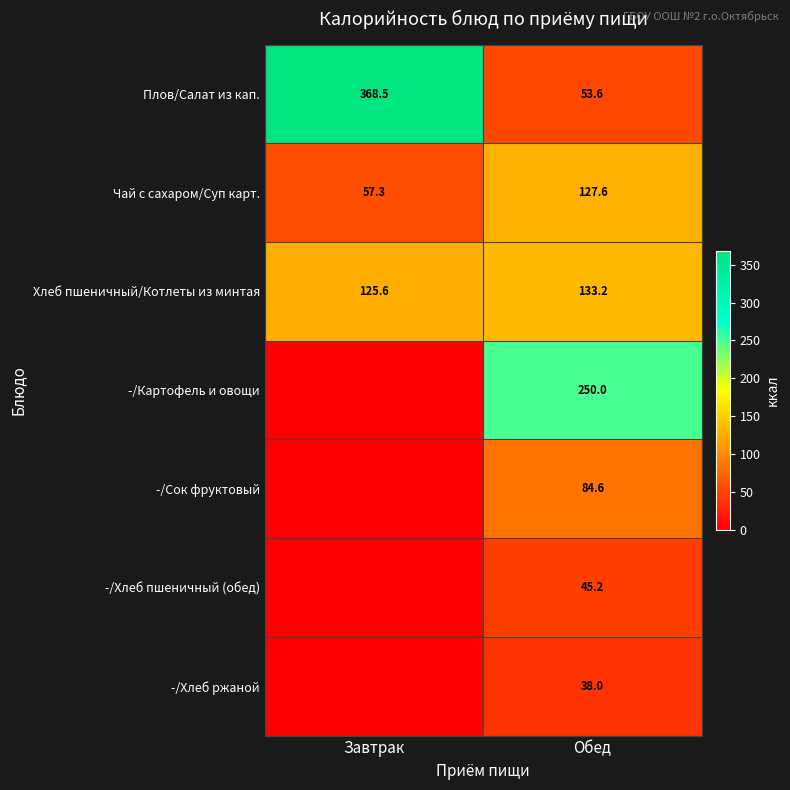

Is the value of Хлеб пшеничный/Котлеты из минтая at Обед greater than the value of -/Хлеб ржаной at Обед?

Yes